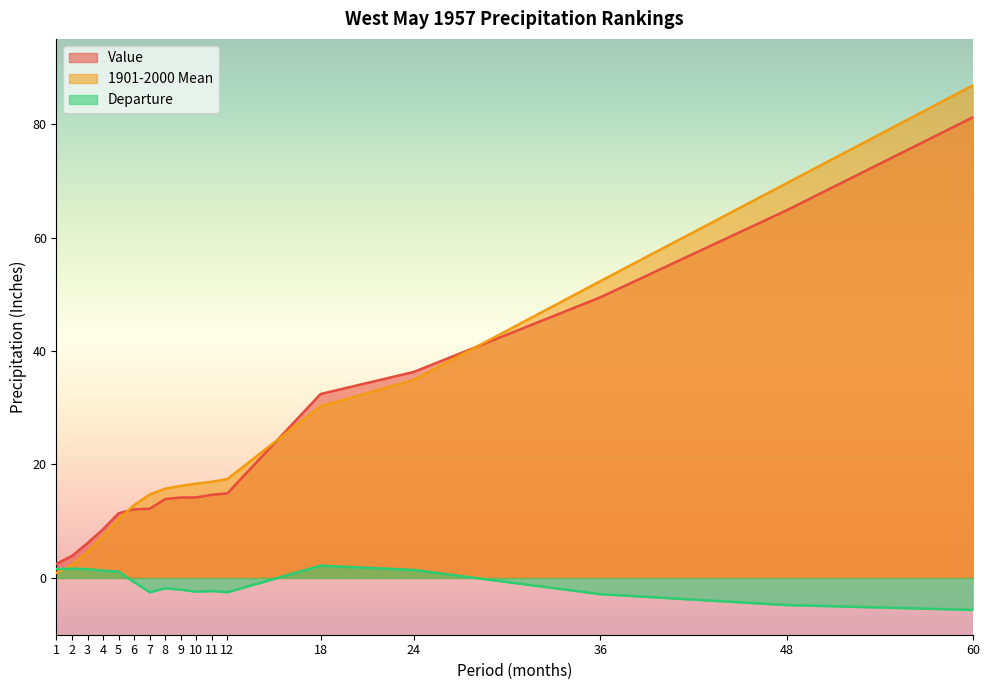

What is the value of the Departure point at the 13th from the left?

2.2